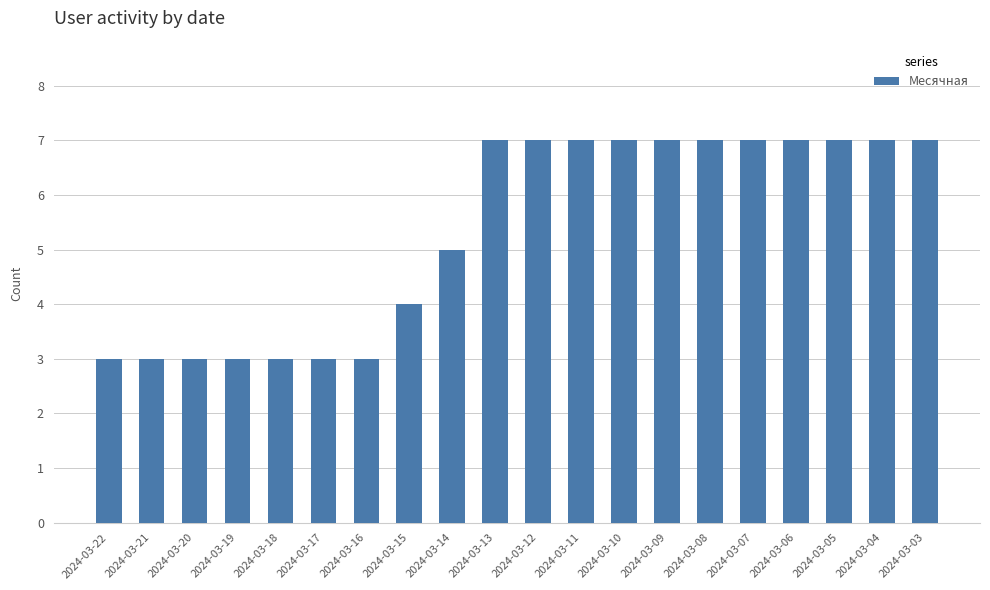

What is the difference between the maximum and minimum values?

4